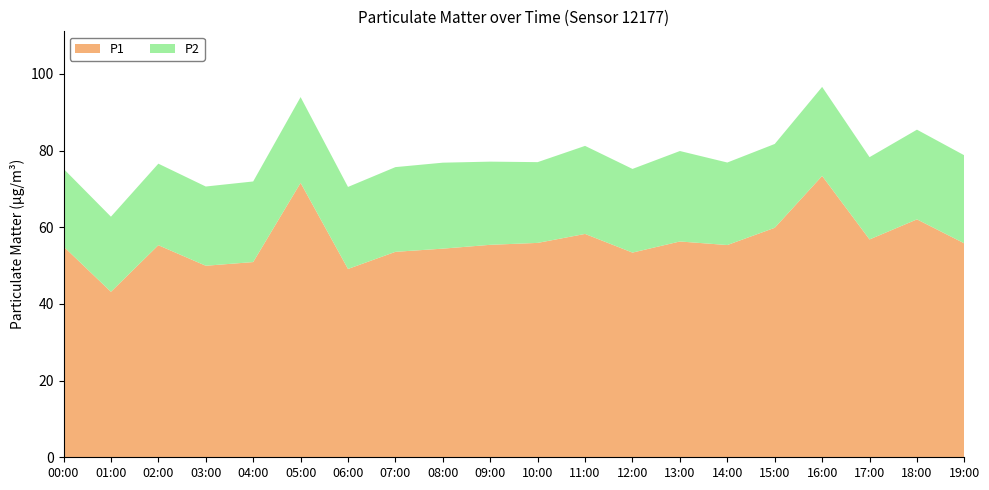

Reading left to right, extract all data points from this chart.

P1: 55.0	43.2	55.3	50.0	50.9	71.6	49.1	53.6	54.4	55.4	55.9	58.3	53.4	56.3	55.4	59.9	73.4	56.8	62.1	55.8
P2: 20.3	19.6	21.3	20.7	21.0	22.4	21.4	22.1	22.4	21.7	21.1	23.0	21.8	23.6	21.5	21.9	23.2	21.5	23.4	23.0